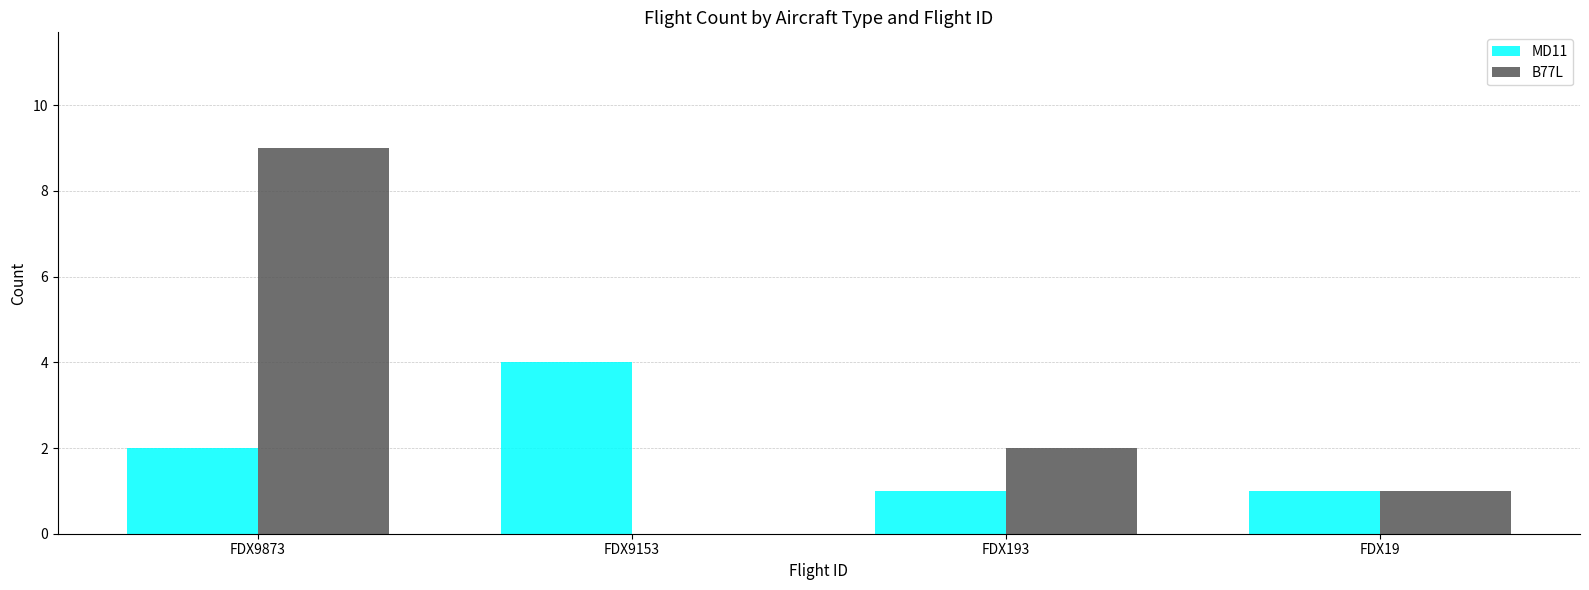

Count the number of data series in this chart.

2